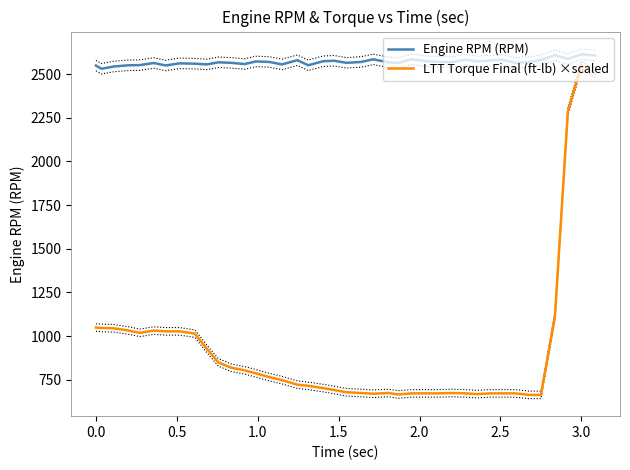

What is the minimum value for LTT Torque Final (ft-lb) ×scaled?

663.0